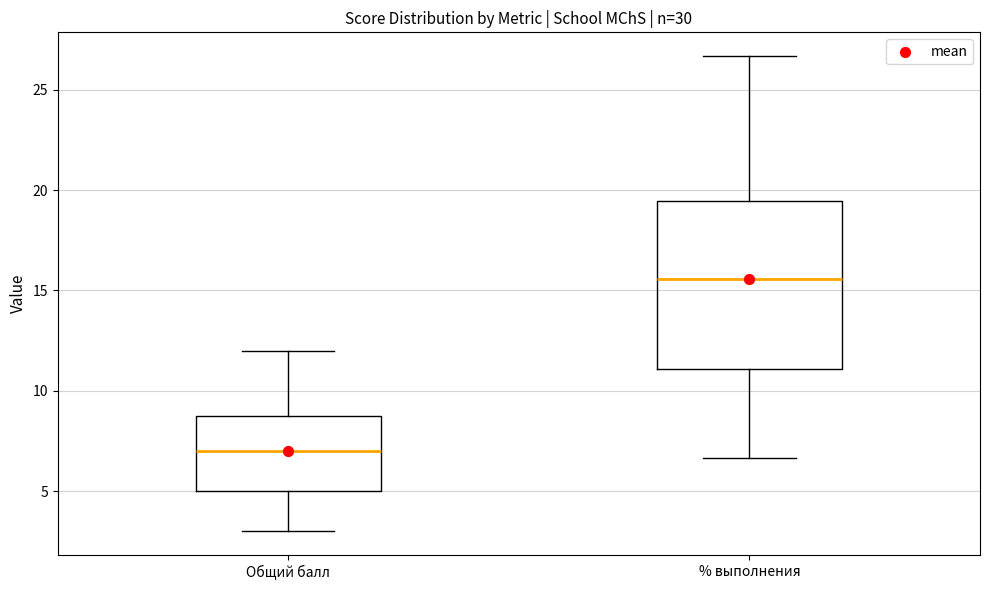

Which box's median line is the lowest?

Общий балл